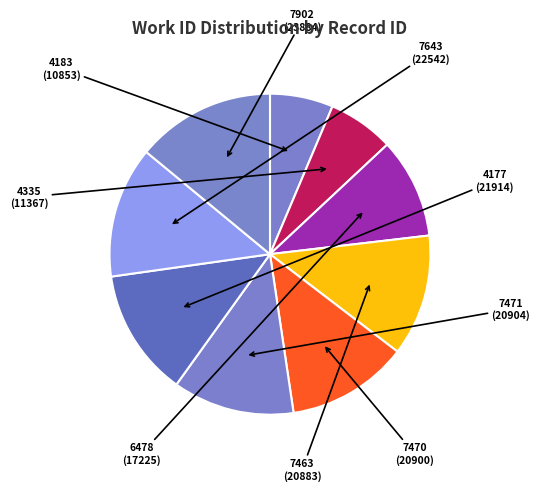

Does 6478 account for over 50% of the chart?

No